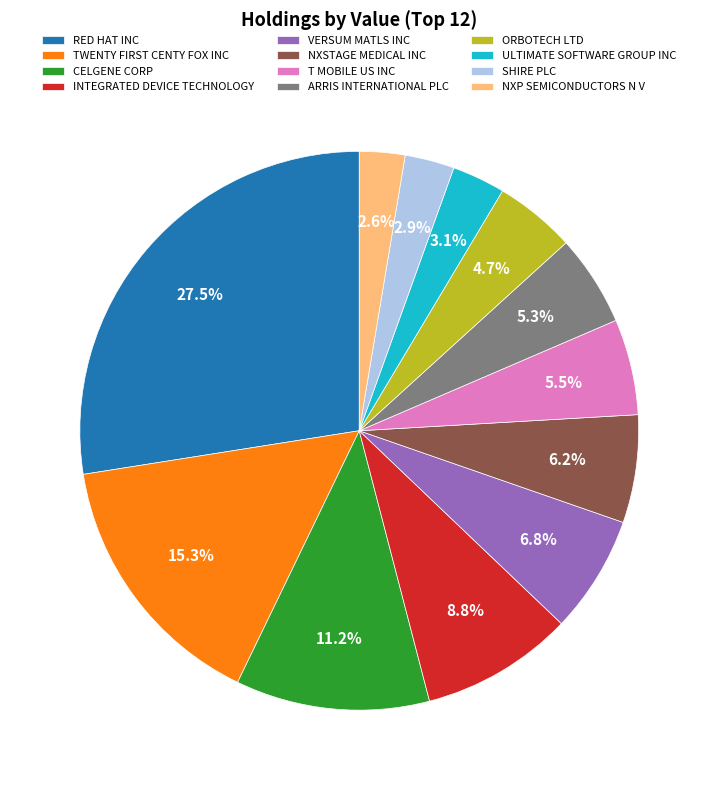

Is the sum of ORBOTECH LTD and RED HAT INC greater than half?

No